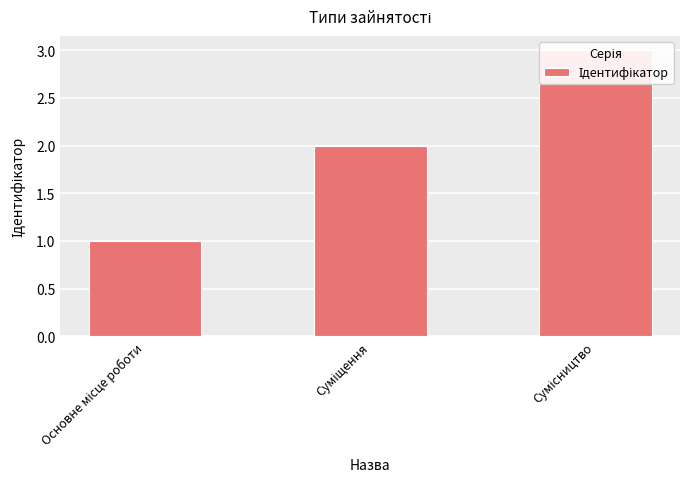

What is the change in value from Основне місце роботи to Суміщення?

+1